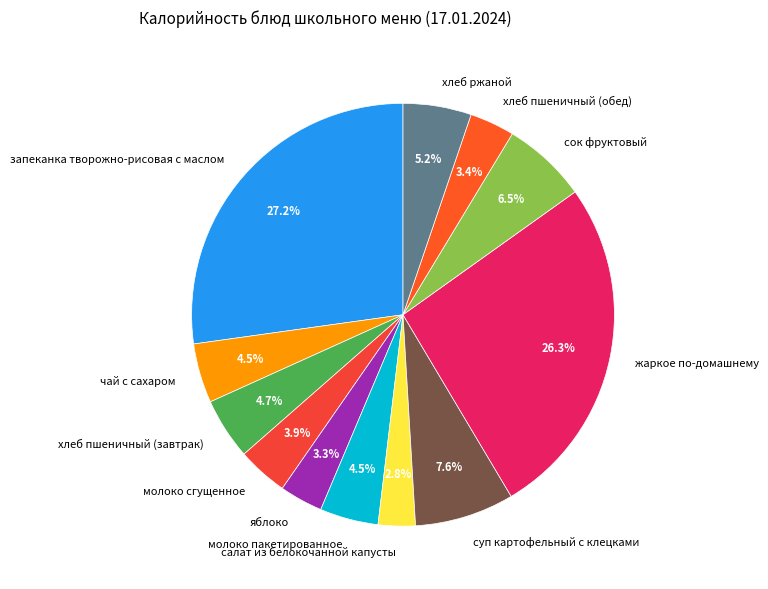

Which has a higher value, салат из белокочанной капусты or хлеб пшеничный (завтрак)?

хлеб пшеничный (завтрак)